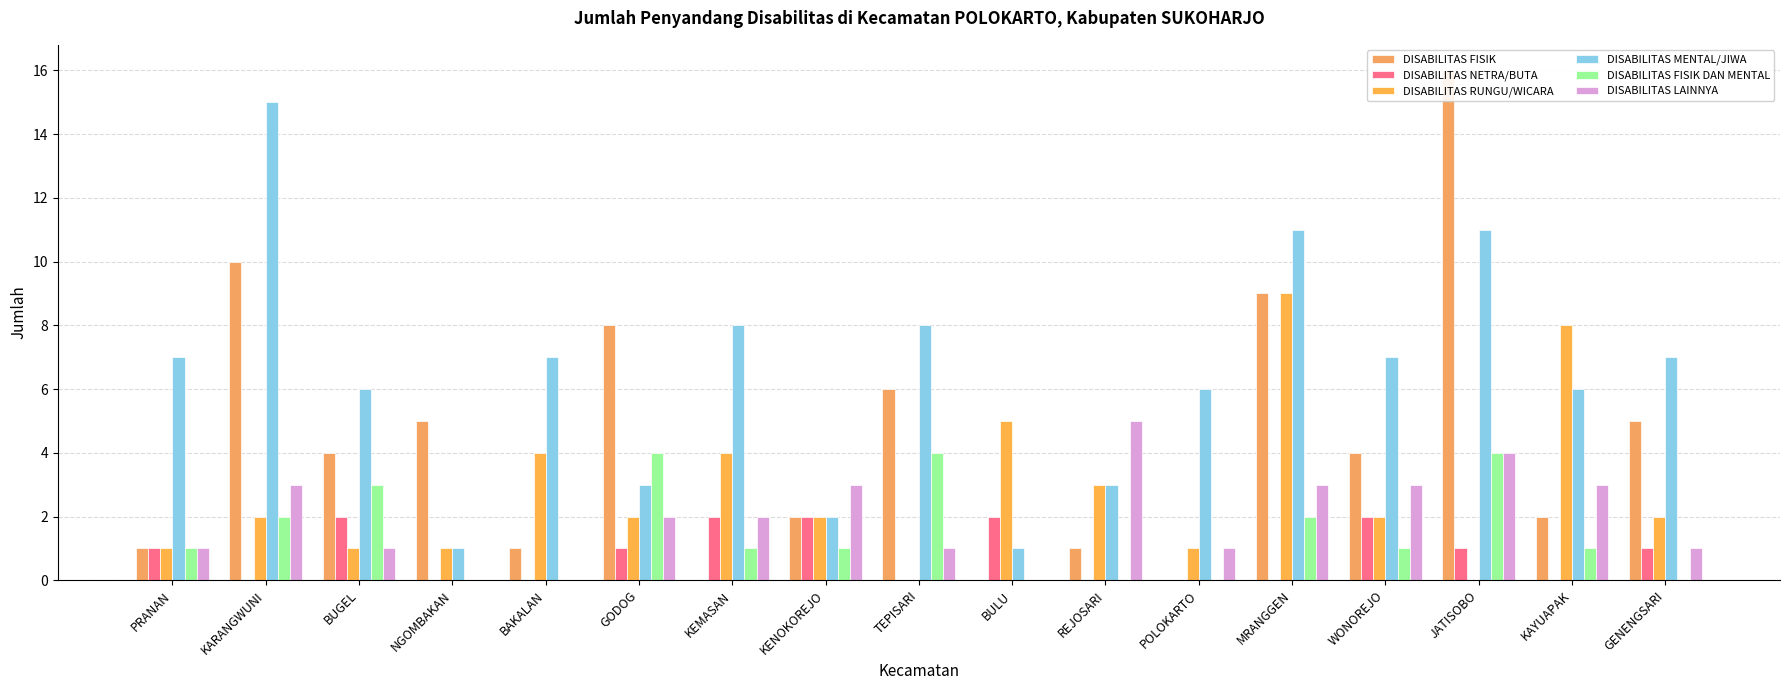

What value does the DISABILITAS RUNGU/WICARA series have at KAYUAPAK?

8